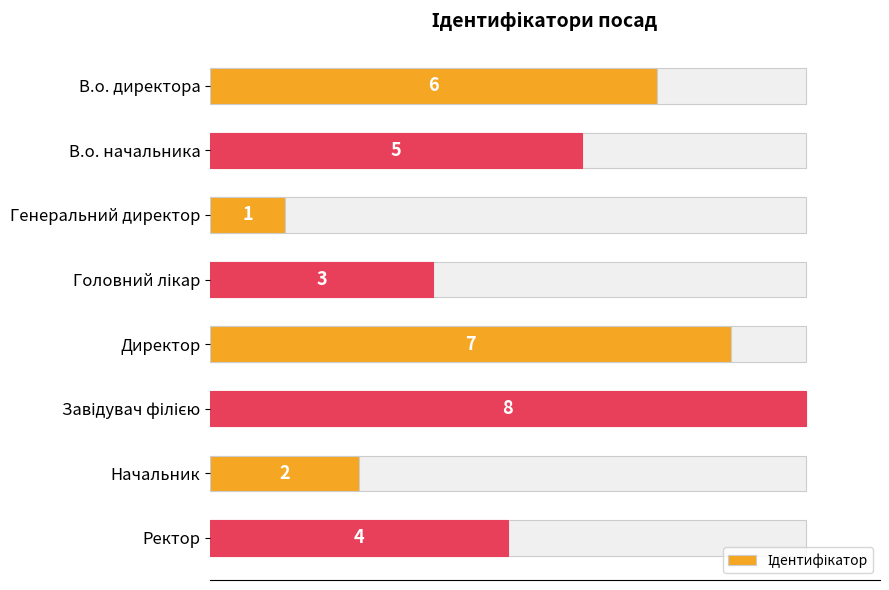

What is the average value?

4